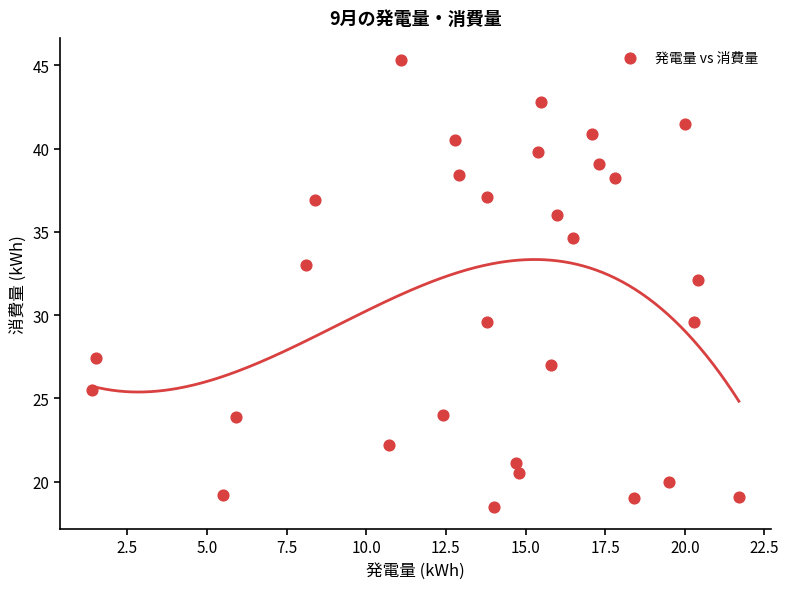

What Y value in the scatter plot is closest to 31?

32.1